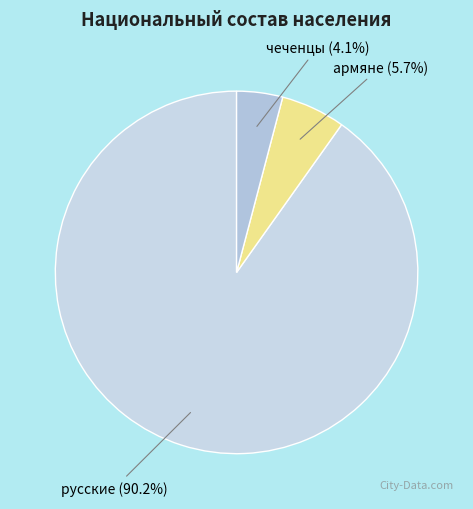

To the nearest percent, what percentage of the pie is чеченцы?

4%